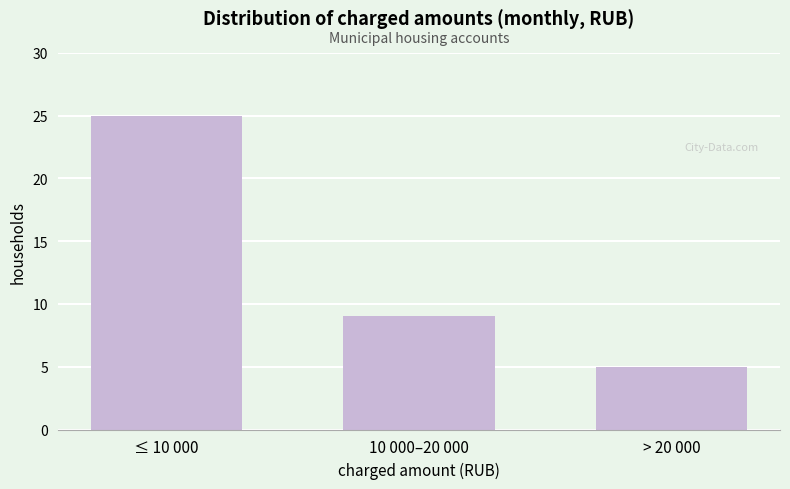

Reading left to right, transcribe all the data shown in this chart.

25	9	5